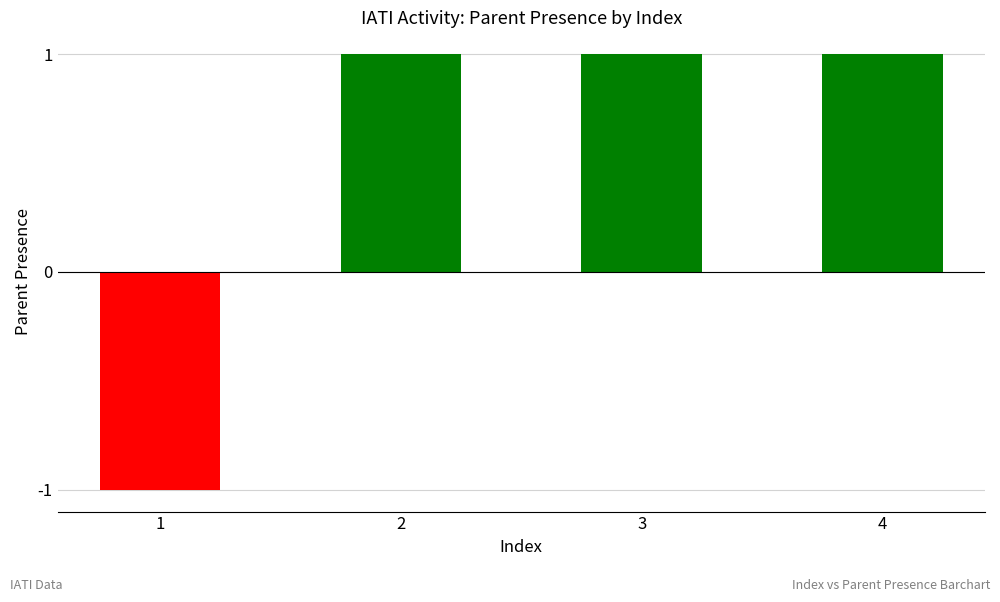

How many values are between 1 and 2?

3